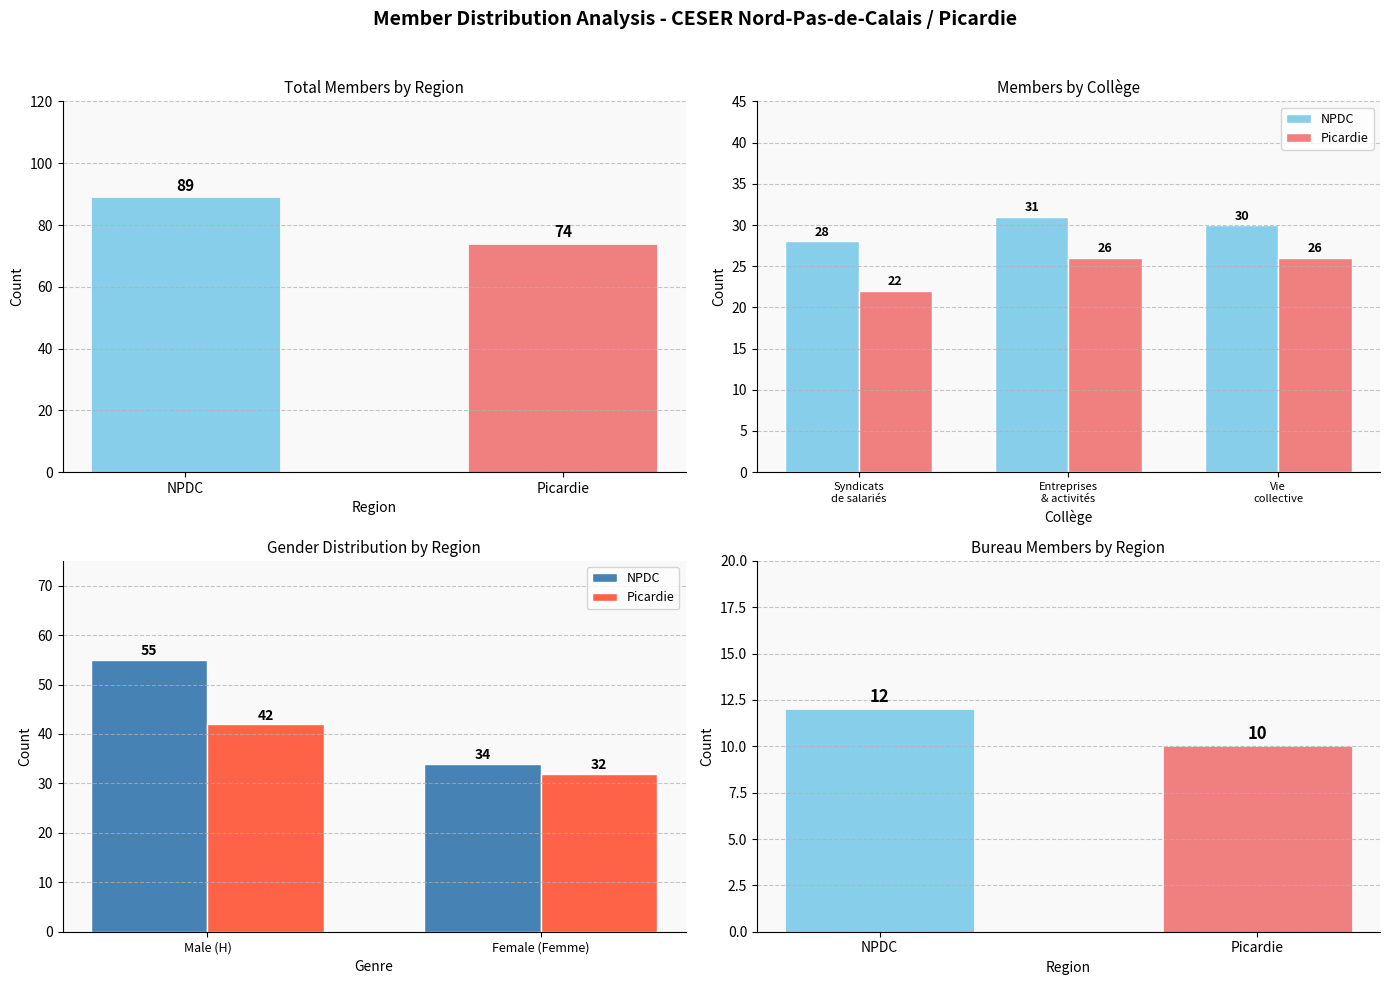

At which category does the chart reach its peak across all series?

Male (H)